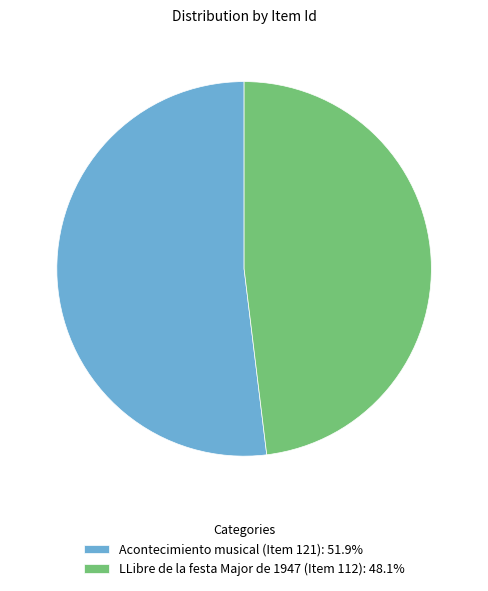

What is the ratio of the value at Acontecimiento musical (Item 121): 51.9% to the value at LLibre de la festa Major de 1947 (Item 112): 48.1%?

1.1